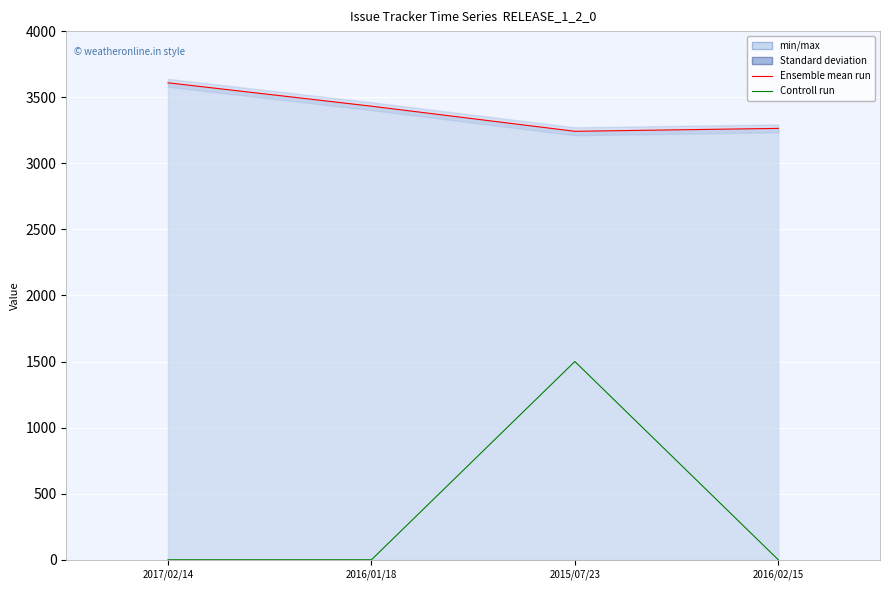

What is the value of the Controll run point at the 3rd from the left?

1500